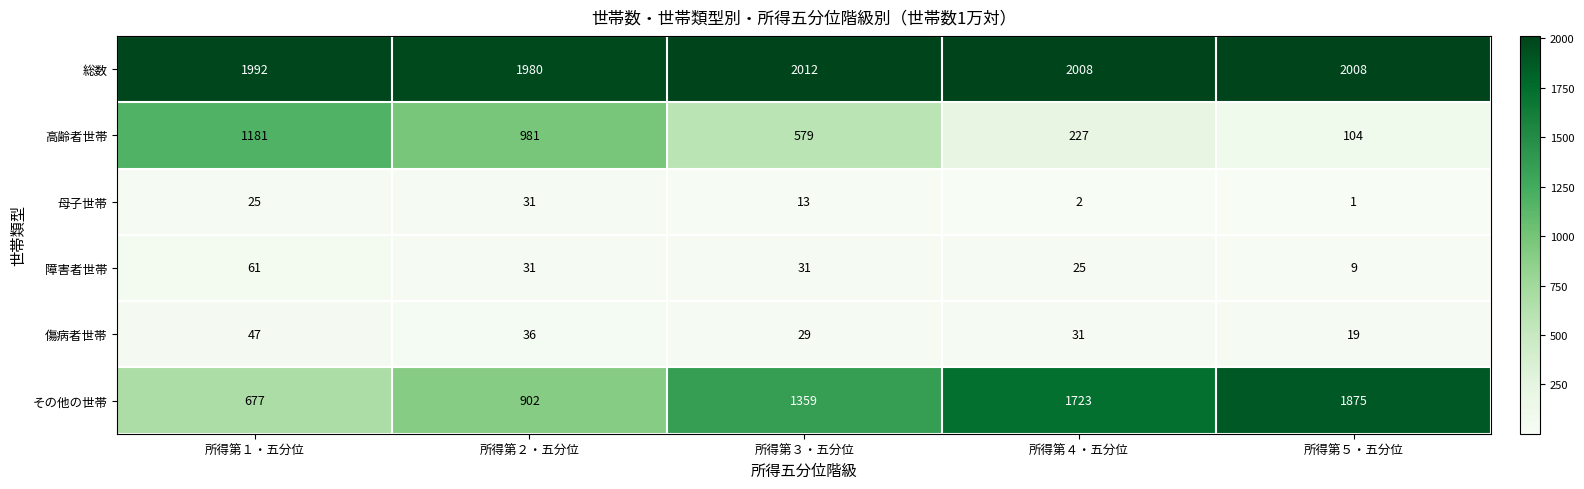

Which label corresponds to the smallest value in the chart?

所得第５・五分位